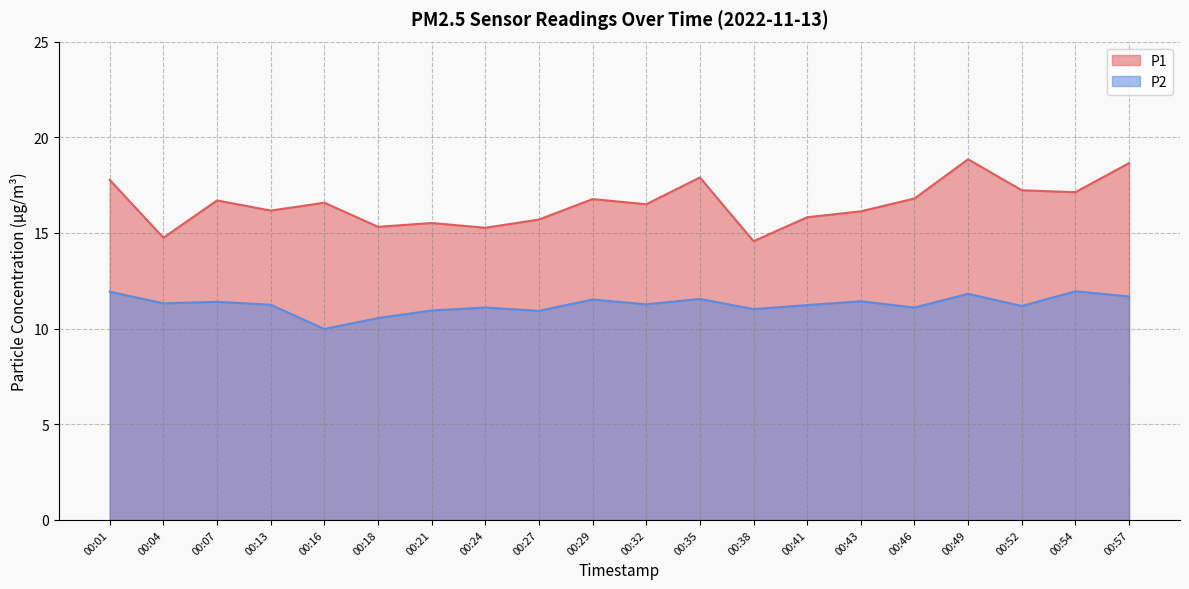

True or false: P2 and P1 cross at least once.

False